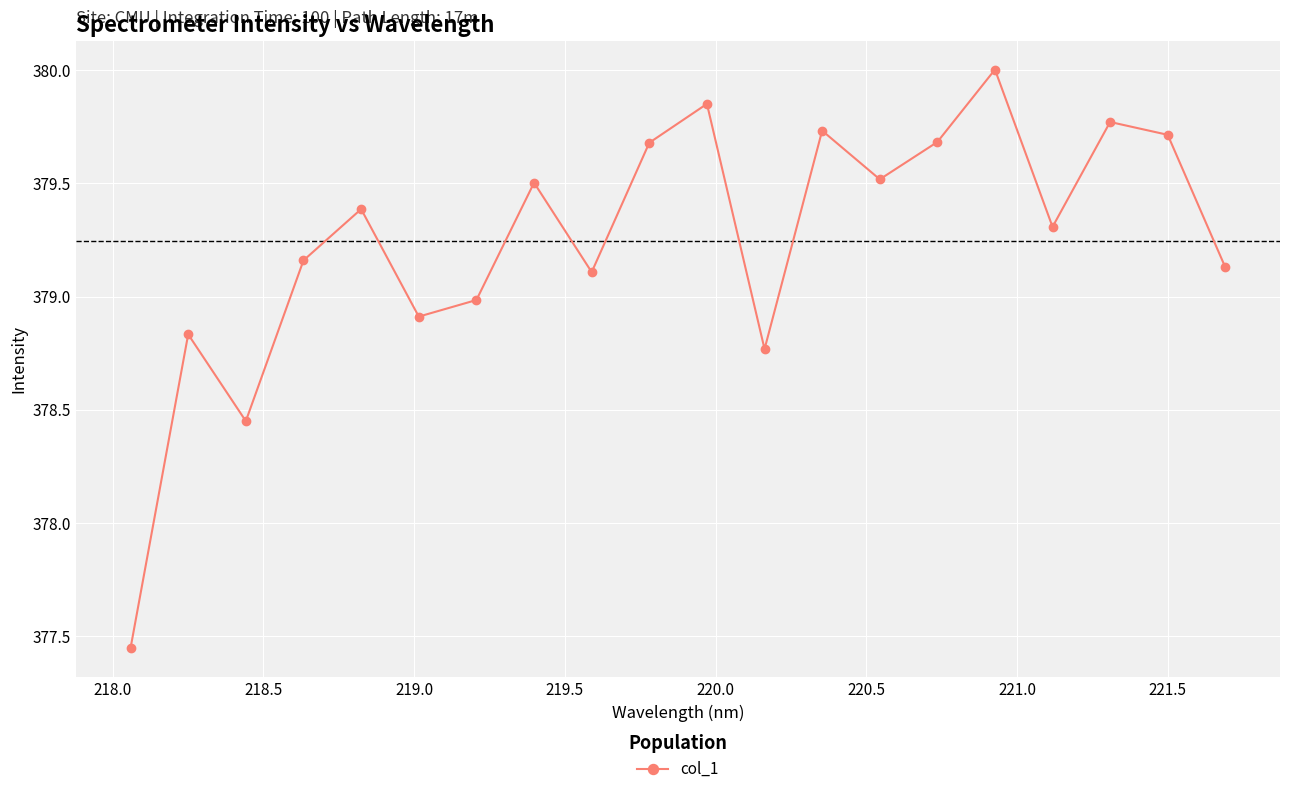

How many categories are shown in the chart?

20